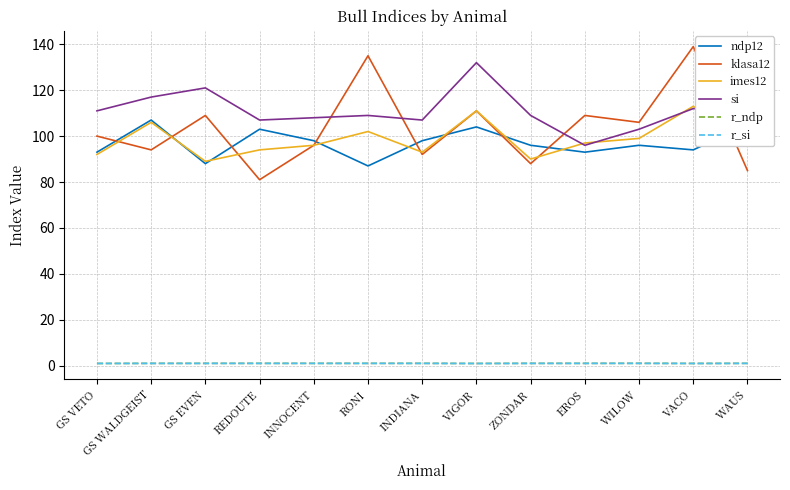

The si series shows 195.8 at GS WALDGEIST. True or false?

False